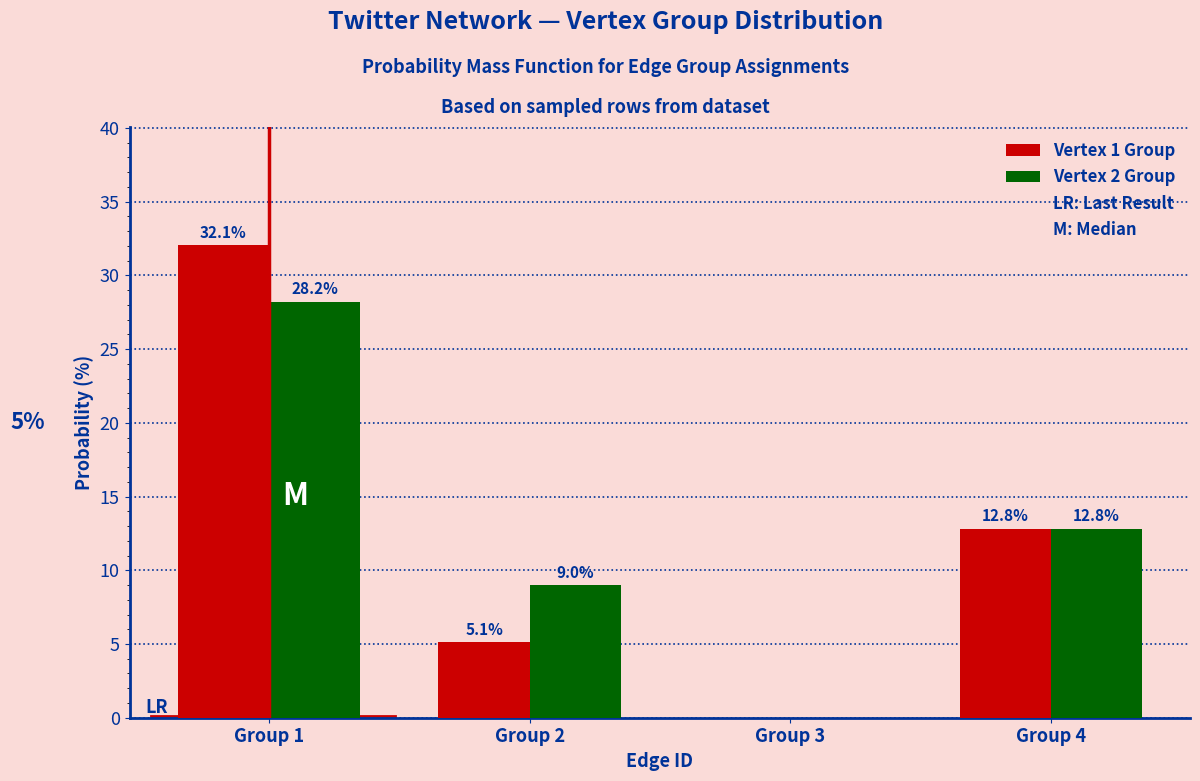

Reading right to left, what are all the values shown in this chart?

Vertex 1 Group: Group 4=12.8	Group 3=0.0	Group 2=5.1	Group 1=32.1
Vertex 2 Group: Group 4=12.8	Group 3=0.0	Group 2=9.0	Group 1=28.2